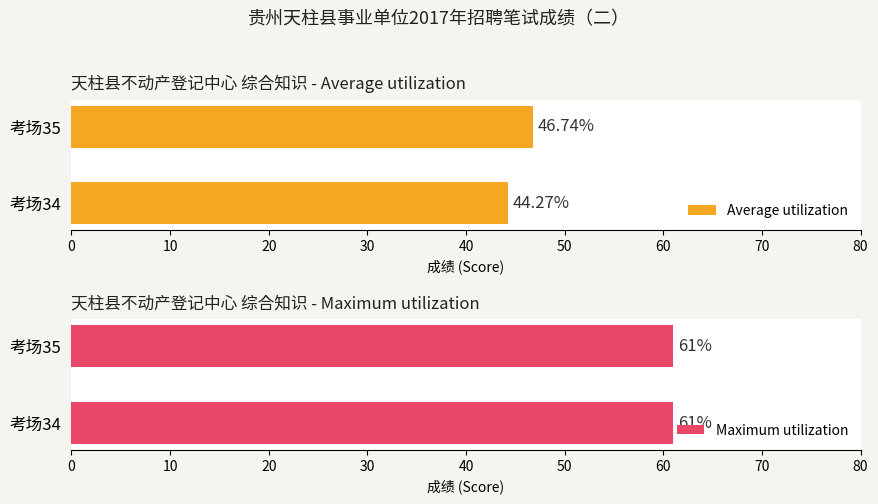

Which series has the largest range (max minus min)?

Average utilization